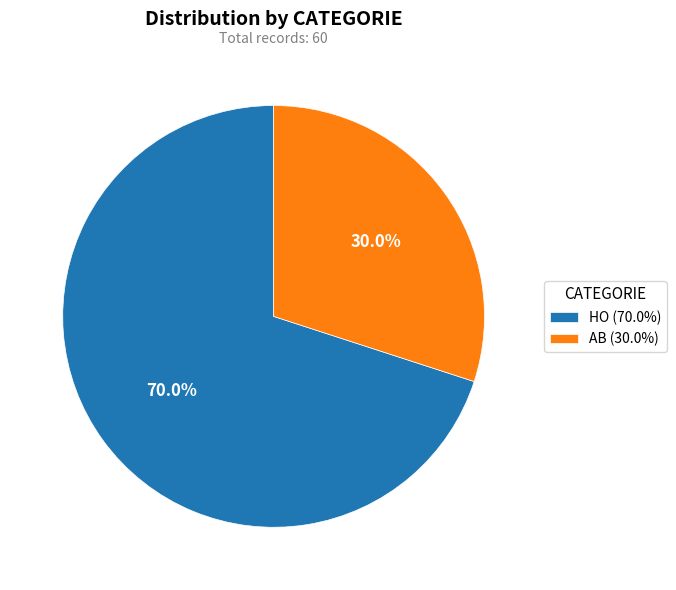

Does HO account for over 50% of the chart?

Yes